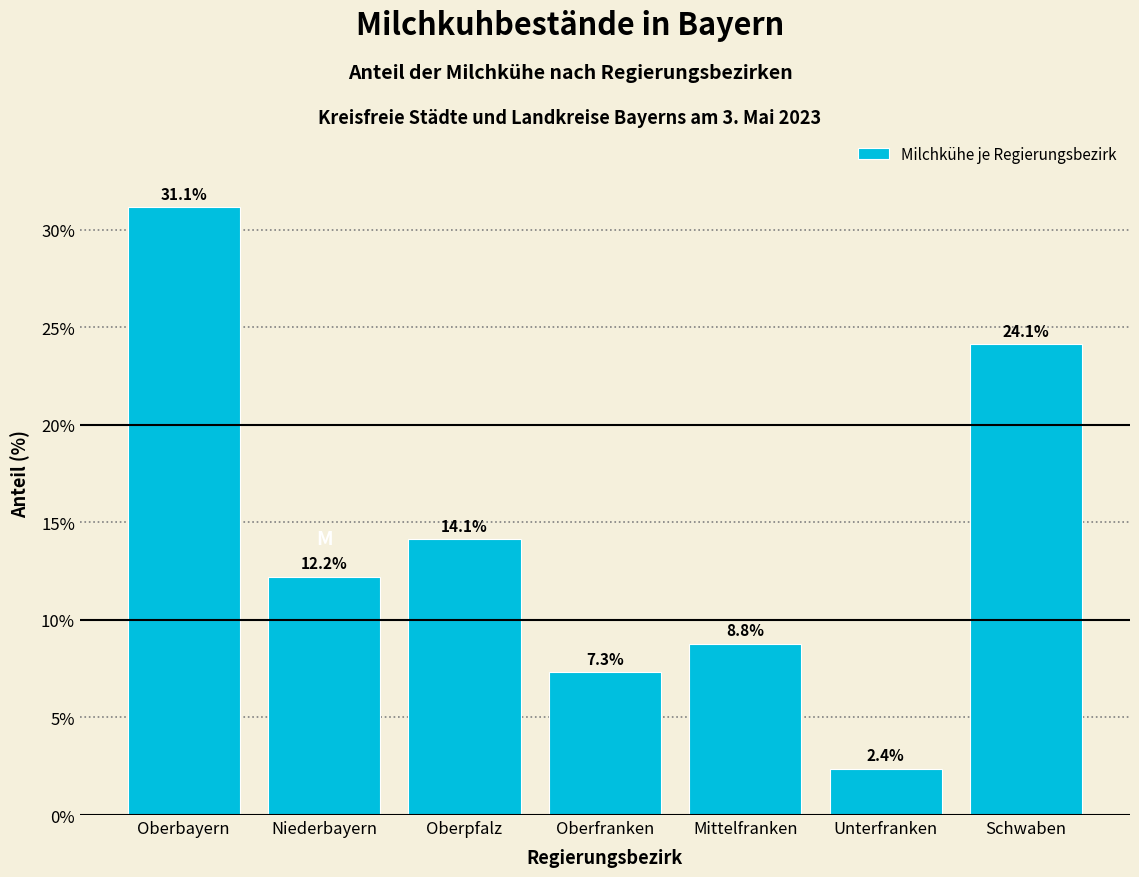

Reading left to right, transcribe all the data shown in this chart.

Oberbayern=31.1	Niederbayern=12.2	Oberpfalz=14.1	Oberfranken=7.3	Mittelfranken=8.8	Unterfranken=2.4	Schwaben=24.1